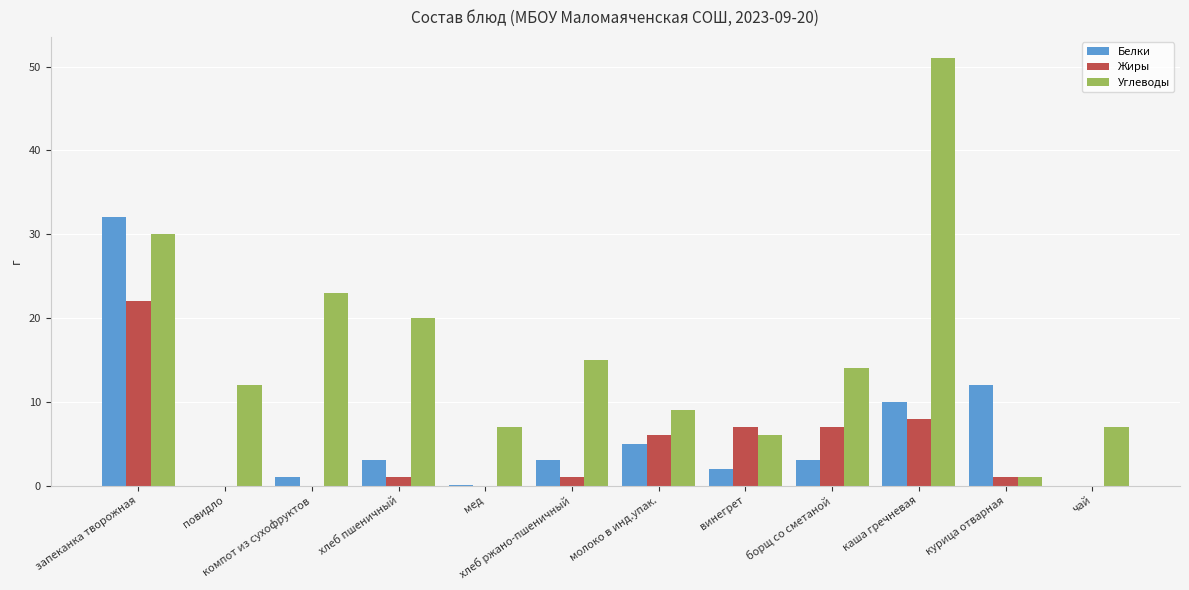

The Углеводы series shows 9.0 at молоко в инд.упак.. True or false?

True